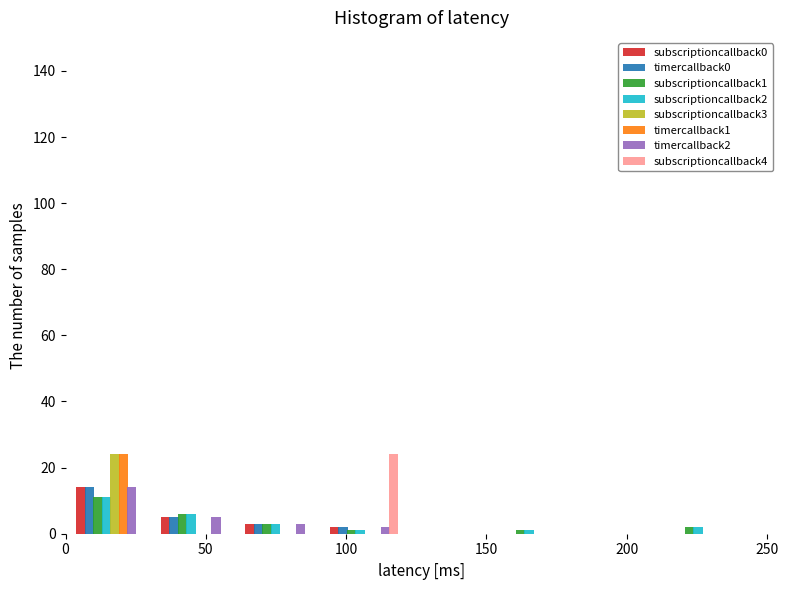

Reading left to right, transcribe this chart: for each range on the x-axis, give the height of each series' bar. Neither the bar edges nor the heights are printed on the chart, so give them approximately, as read against the axes.

0 to 30: subscriptioncallback0=14	timercallback0=14	subscriptioncallback1=12	subscriptioncallback2=12	subscriptioncallback3=24	timercallback1=24	timercallback2=14	subscriptioncallback4=0
30 to 60: subscriptioncallback0=6	timercallback0=6	subscriptioncallback1=6	subscriptioncallback2=6	subscriptioncallback3=0	timercallback1=0	timercallback2=6	subscriptioncallback4=0
60 to 90: subscriptioncallback0=4	timercallback0=4	subscriptioncallback1=4	subscriptioncallback2=4	subscriptioncallback3=0	timercallback1=0	timercallback2=4	subscriptioncallback4=0
90 to 120: subscriptioncallback0=2	timercallback0=2	subscriptioncallback1=under 2	subscriptioncallback2=under 2	subscriptioncallback3=0	timercallback1=0	timercallback2=2	subscriptioncallback4=24
120 to 150: subscriptioncallback0=0	timercallback0=0	subscriptioncallback1=0	subscriptioncallback2=0	subscriptioncallback3=0	timercallback1=0	timercallback2=0	subscriptioncallback4=0
150 to 180: subscriptioncallback0=0	timercallback0=0	subscriptioncallback1=under 2	subscriptioncallback2=under 2	subscriptioncallback3=0	timercallback1=0	timercallback2=0	subscriptioncallback4=0
180 to 210: subscriptioncallback0=0	timercallback0=0	subscriptioncallback1=0	subscriptioncallback2=0	subscriptioncallback3=0	timercallback1=0	timercallback2=0	subscriptioncallback4=0
210 to 240: subscriptioncallback0=0	timercallback0=0	subscriptioncallback1=2	subscriptioncallback2=2	subscriptioncallback3=0	timercallback1=0	timercallback2=0	subscriptioncallback4=0